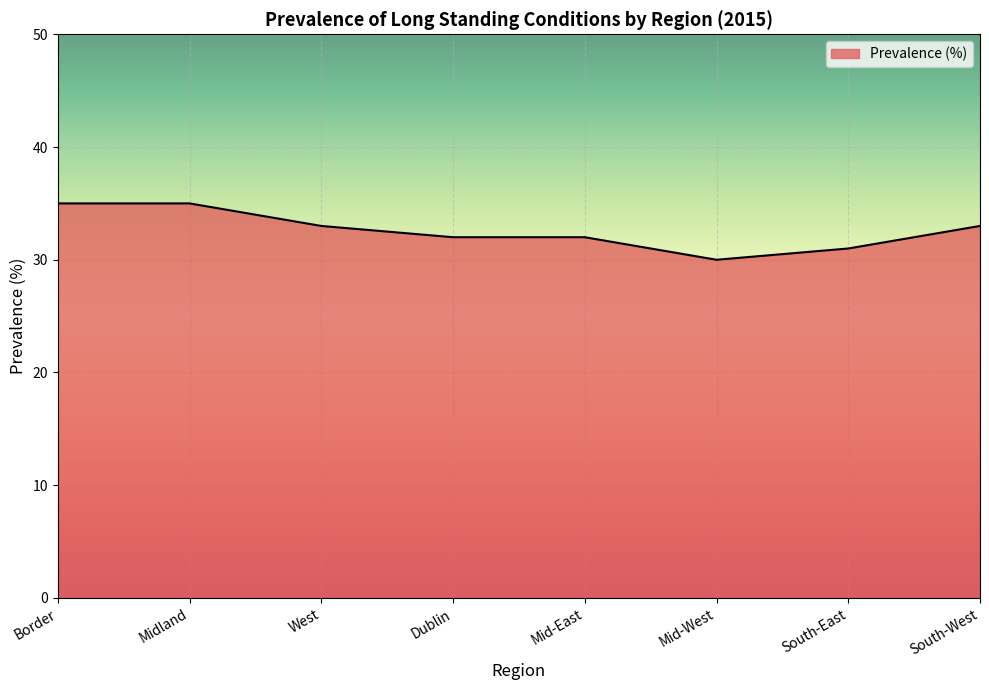

What position from the right is South-West?

1